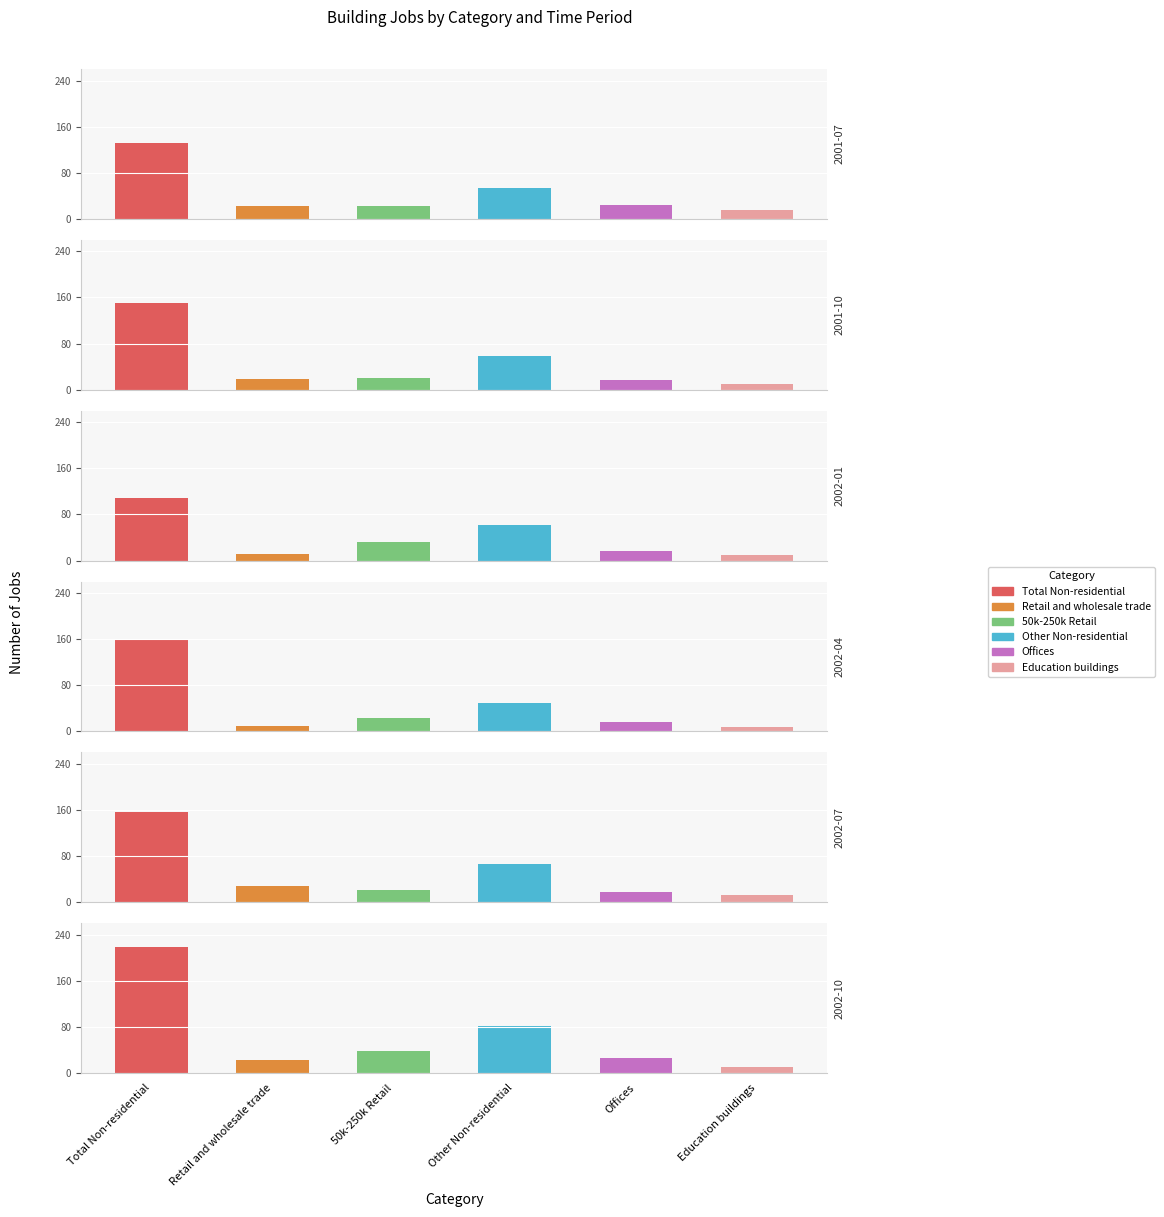

How many bars are there in each group?

6